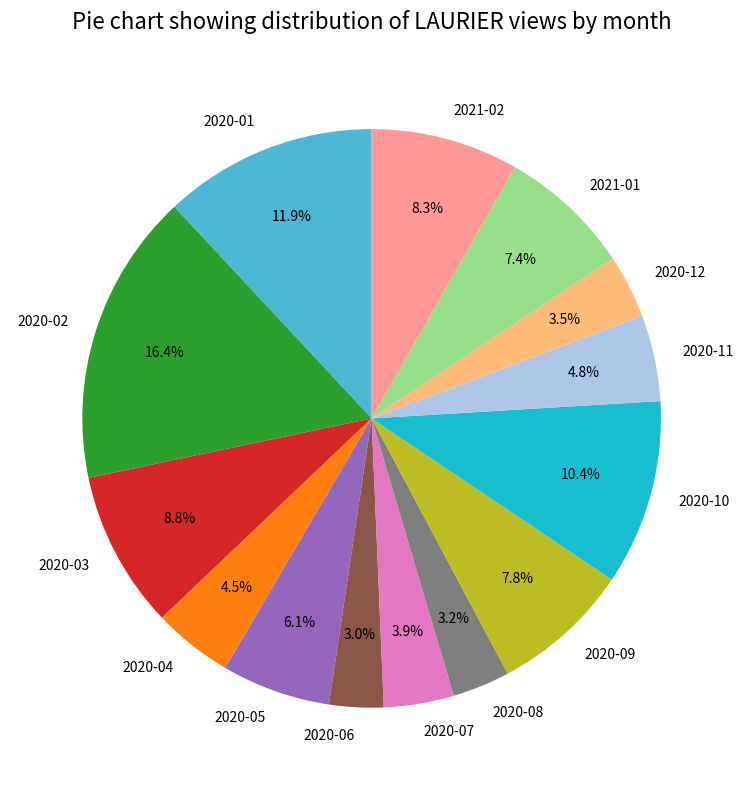

How many segments does this pie chart have?

14